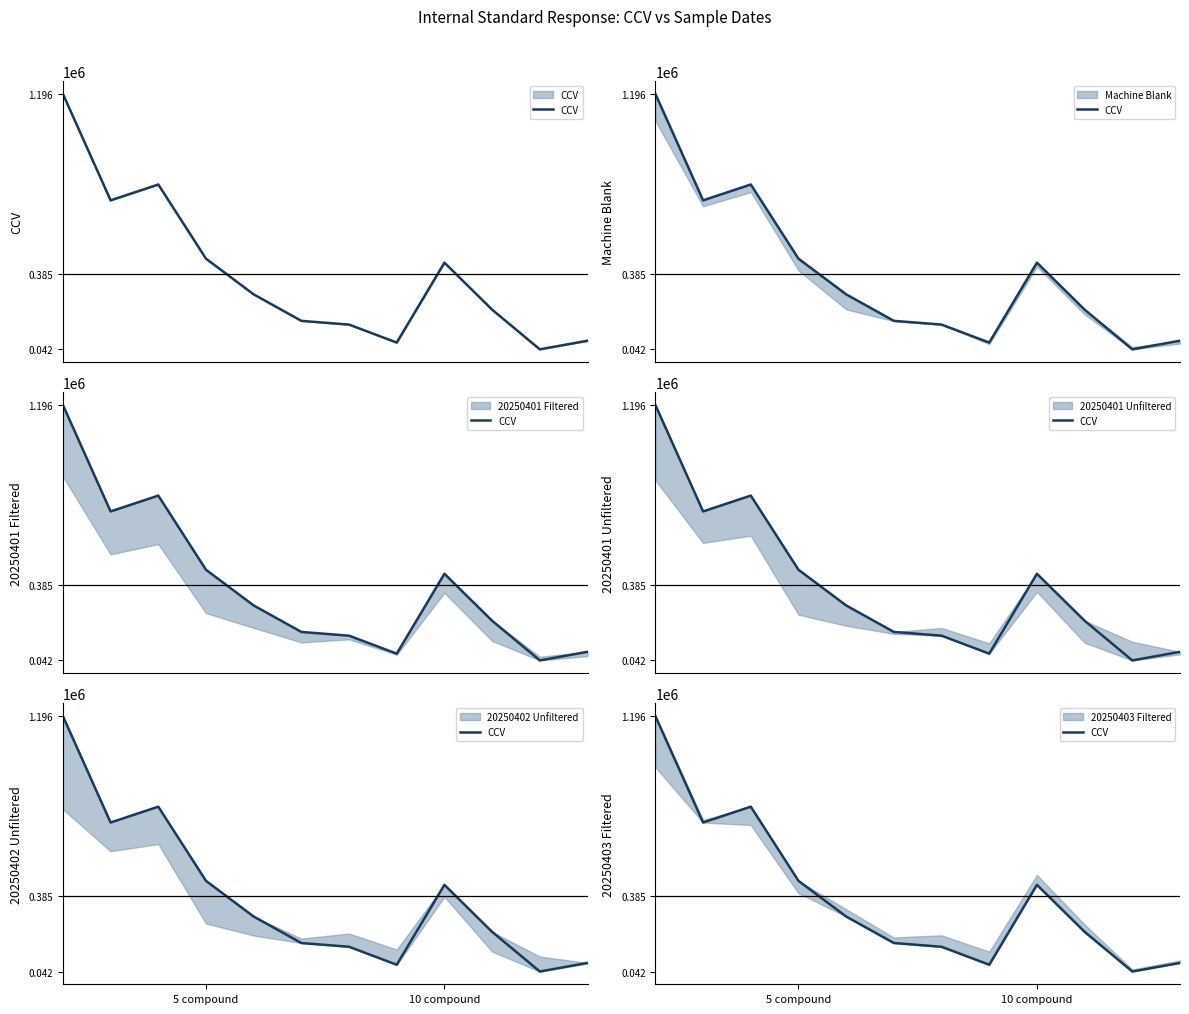

What is the label of the 12th point from the right?

5 compound